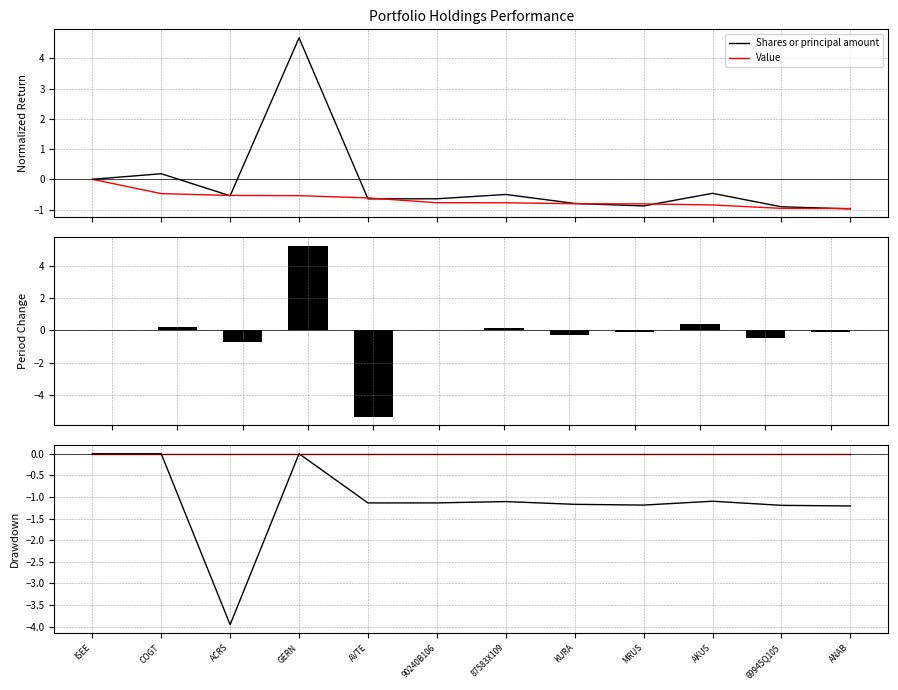

What are all the series names shown in the legend?

Shares or principal amount, Value